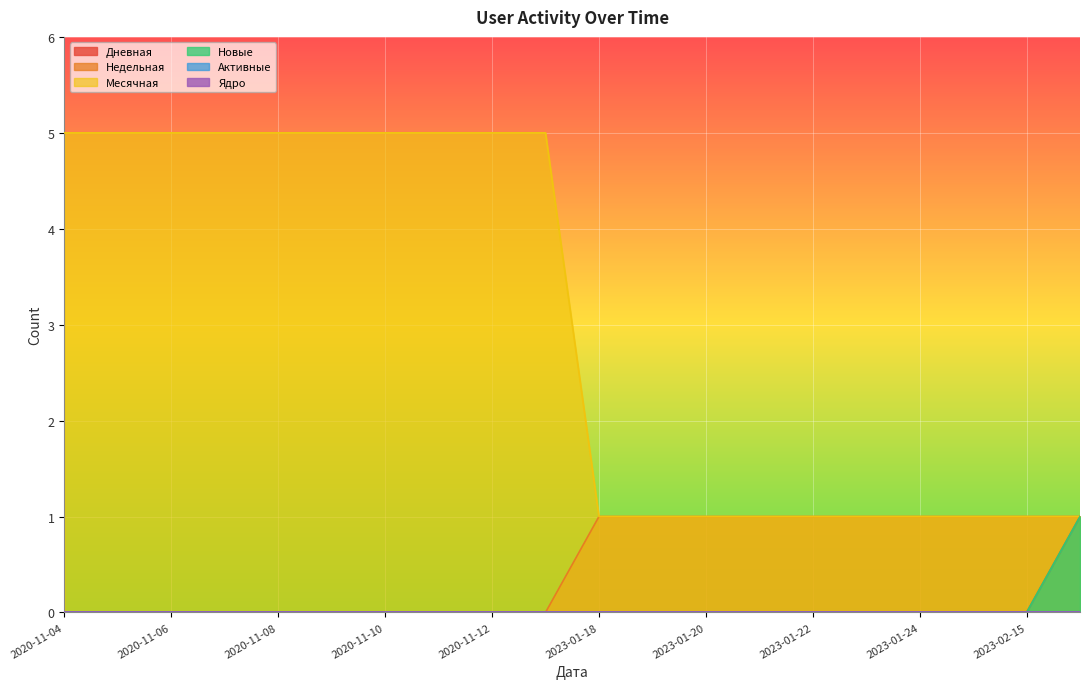

At 2020-11-11, list the series in order from largest to smallest.

Месячная, Дневная, Недельная, Новые